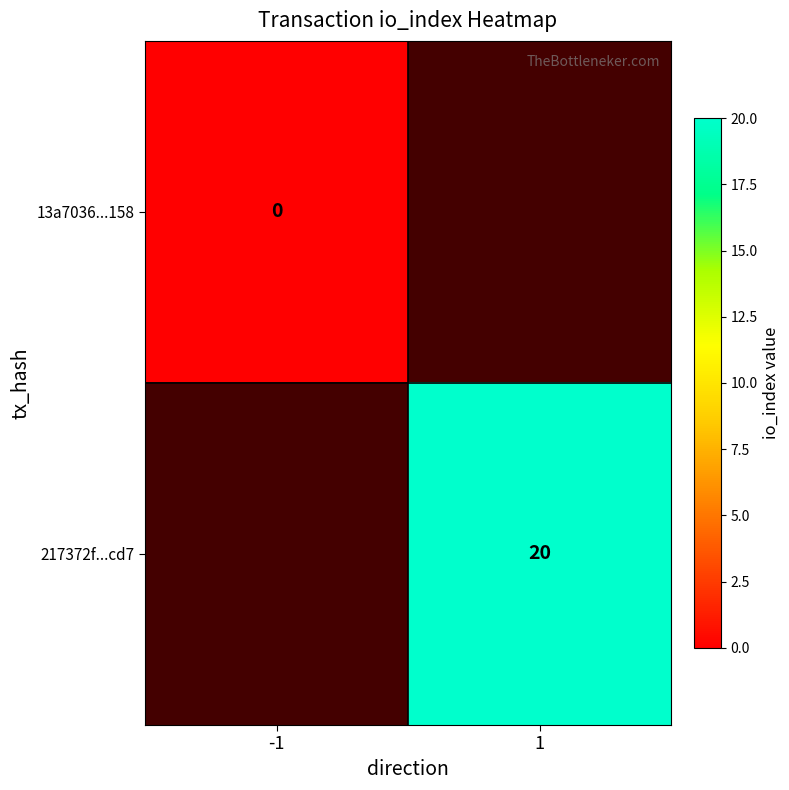

The 217372f...cd7 series shows 8 at 1. True or false?

False